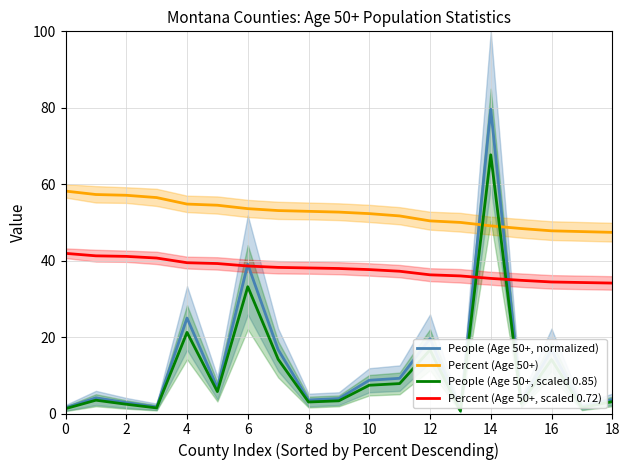

The value of Percent (Age 50+) at 8 is 52.9. True or false?

True